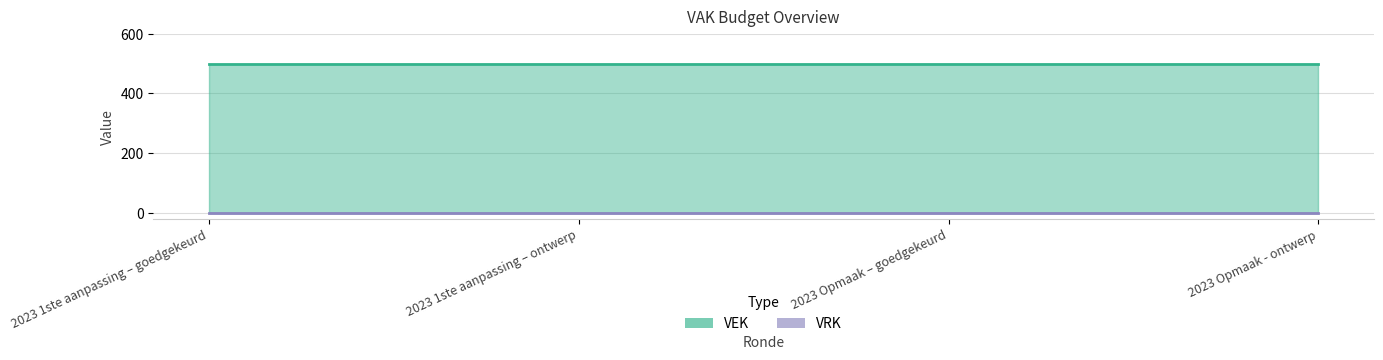

Which category has the lowest value across all series?

2023 1ste aanpassing – goedgekeurd